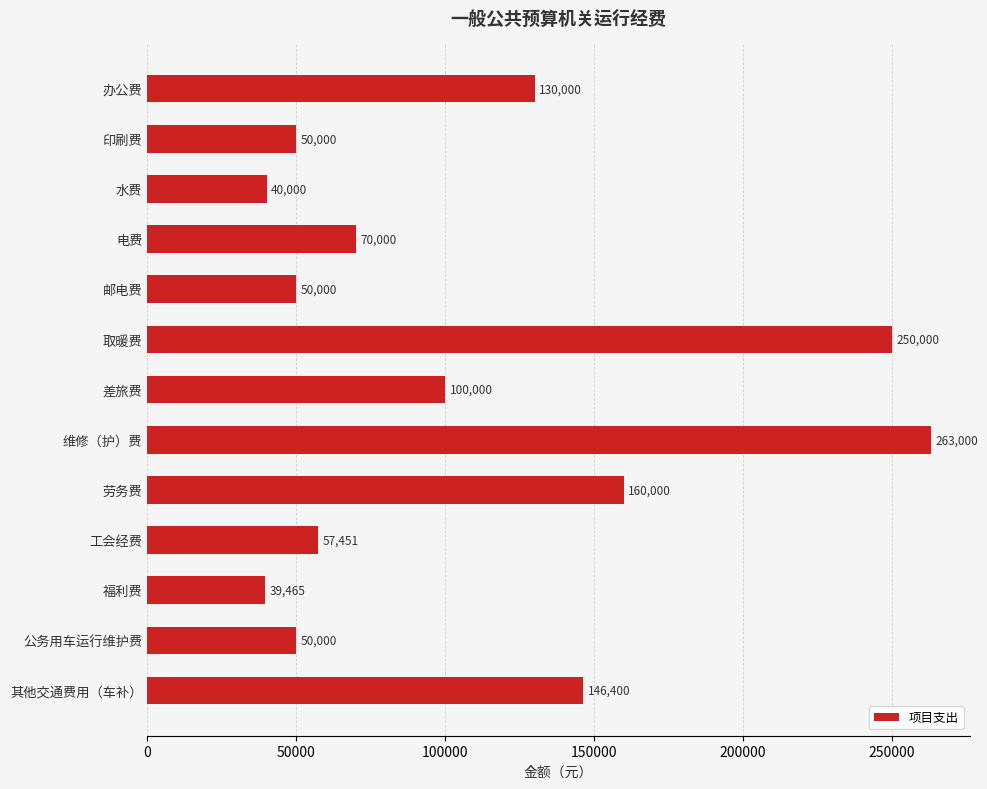

What is the ratio of the value at 差旅费 to the value at 邮电费?

2.0